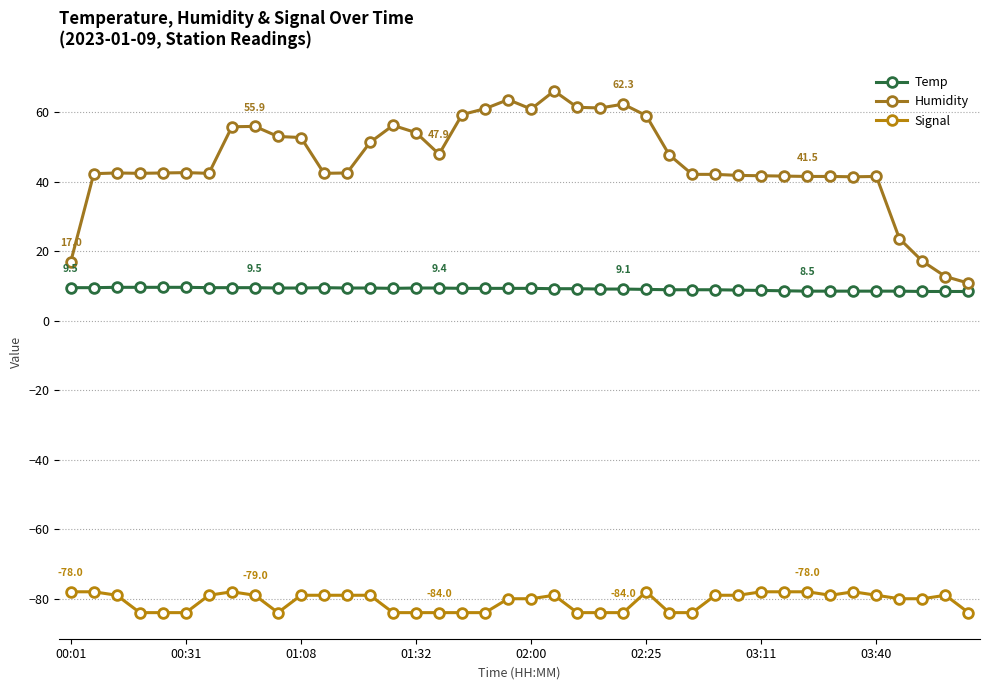

What are all the series names shown in the legend?

Temp, Humidity, Signal